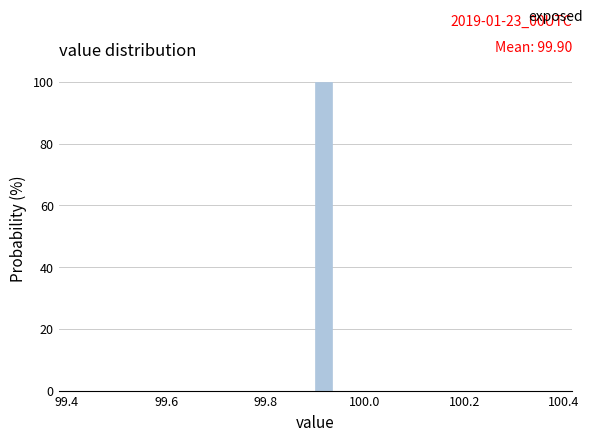

Around what value on the x-axis is the tallest bar? Give the approximate position of its centre, as read against the axis.

99.92